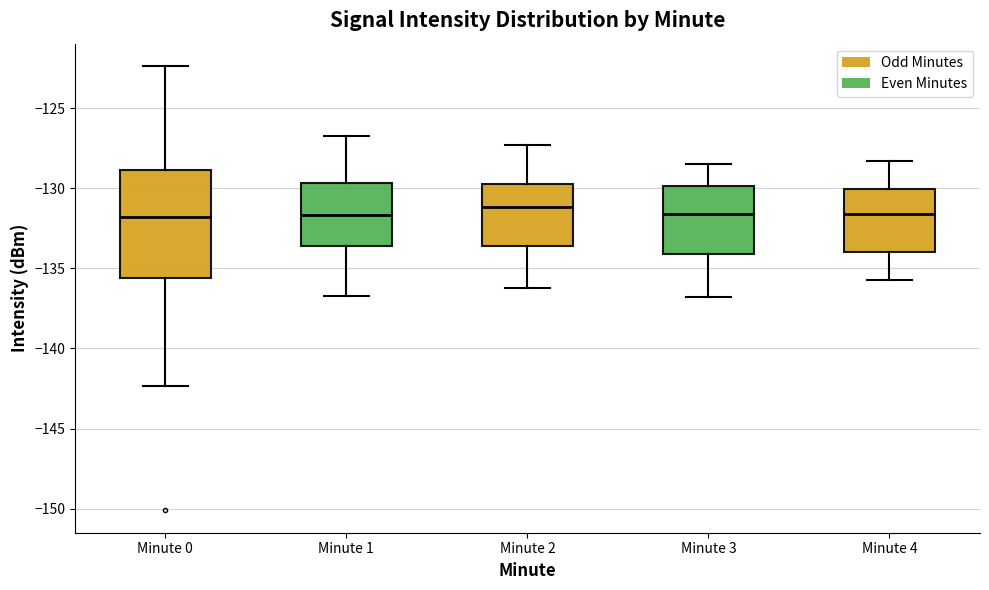

Where does the lower whisker of the box for Minute 3 end on the y-axis? The values are not printed on the chart, so give them approximately, as read against the axis.

-137.0